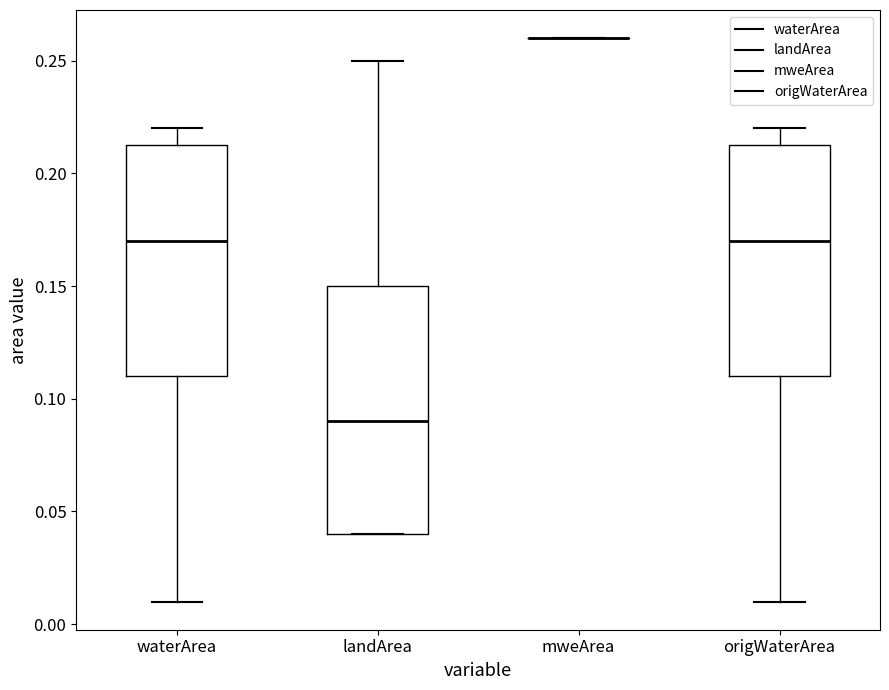

Reading left to right, read every box against the y-axis: the position of its median line, the range the box covers, and the ends of its whiskers. The values are not printed on the chart, so give them approximately, as read against the axis.

waterArea: median 0.170, box 0.110 to 0.215, whiskers 0.010 to 0.220
landArea: median 0.090, box 0.040 to 0.150, whiskers 0.040 to 0.250
mweArea: box collapsed to a line at 0.260, whiskers 0.260 to 0.260
origWaterArea: median 0.170, box 0.110 to 0.215, whiskers 0.010 to 0.220